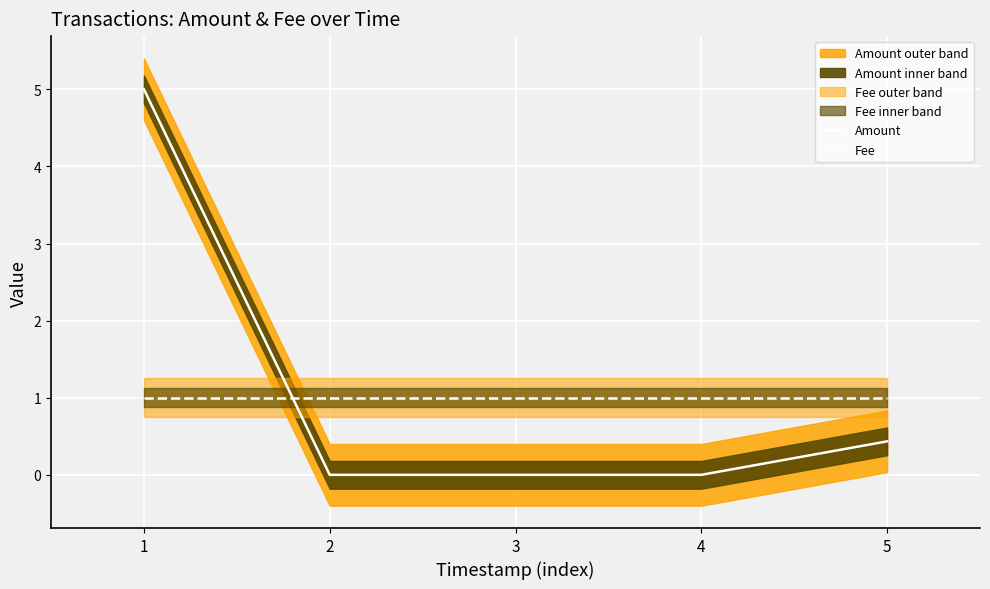

True or false: Fee has a value of 1.0 at 3.

True